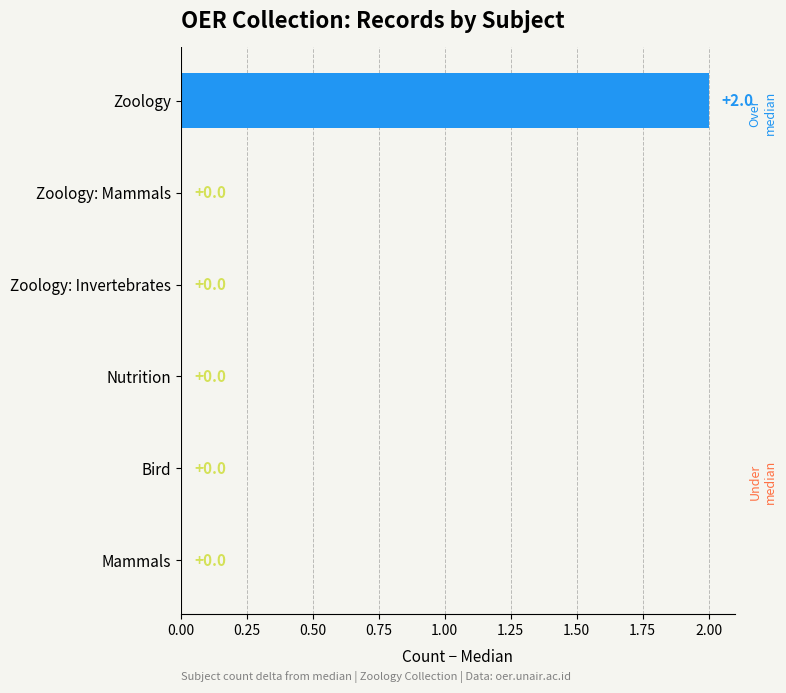

Between Zoology and Zoology: Invertebrates, which is larger?

Zoology